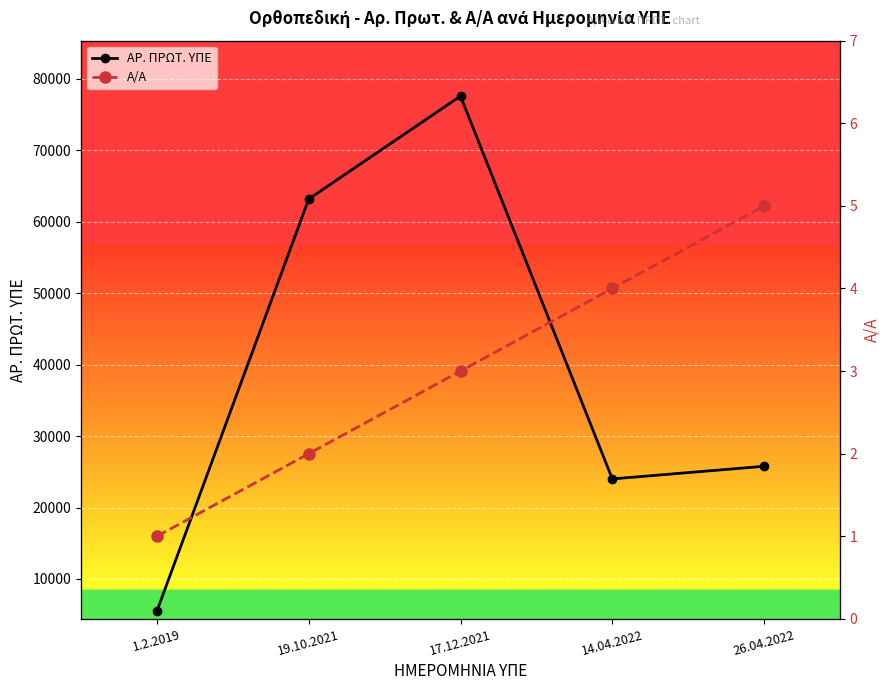

Rank the categories by ΑΡ. ΠΡΩΤ. ΥΠΕ value from highest to lowest.

17.12.2021, 19.10.2021, 26.04.2022, 14.04.2022, 1.2.2019